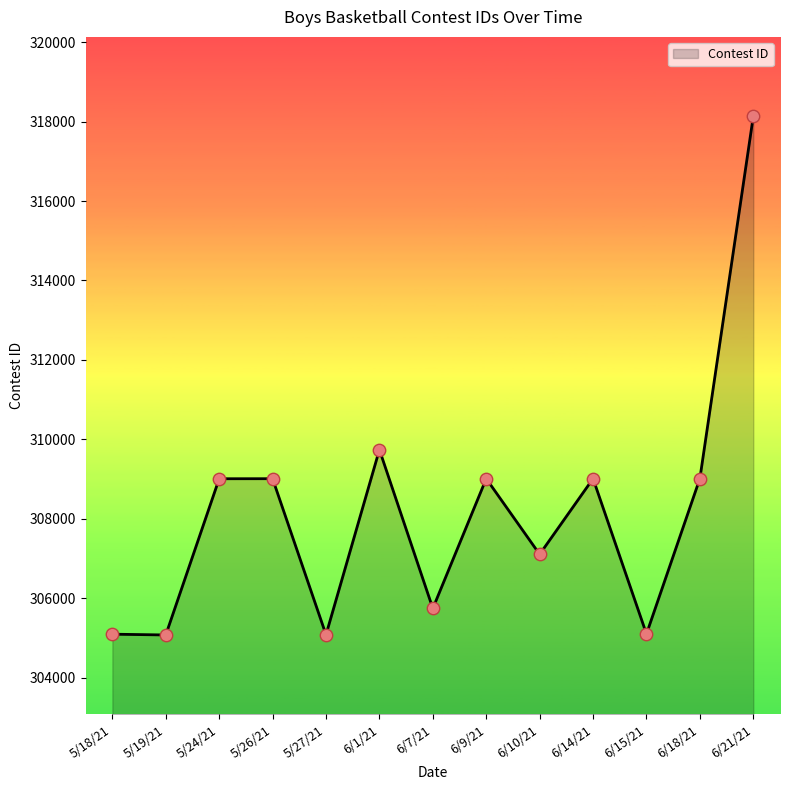

What is the change in value from 6/7/21 to 6/9/21?

+3267